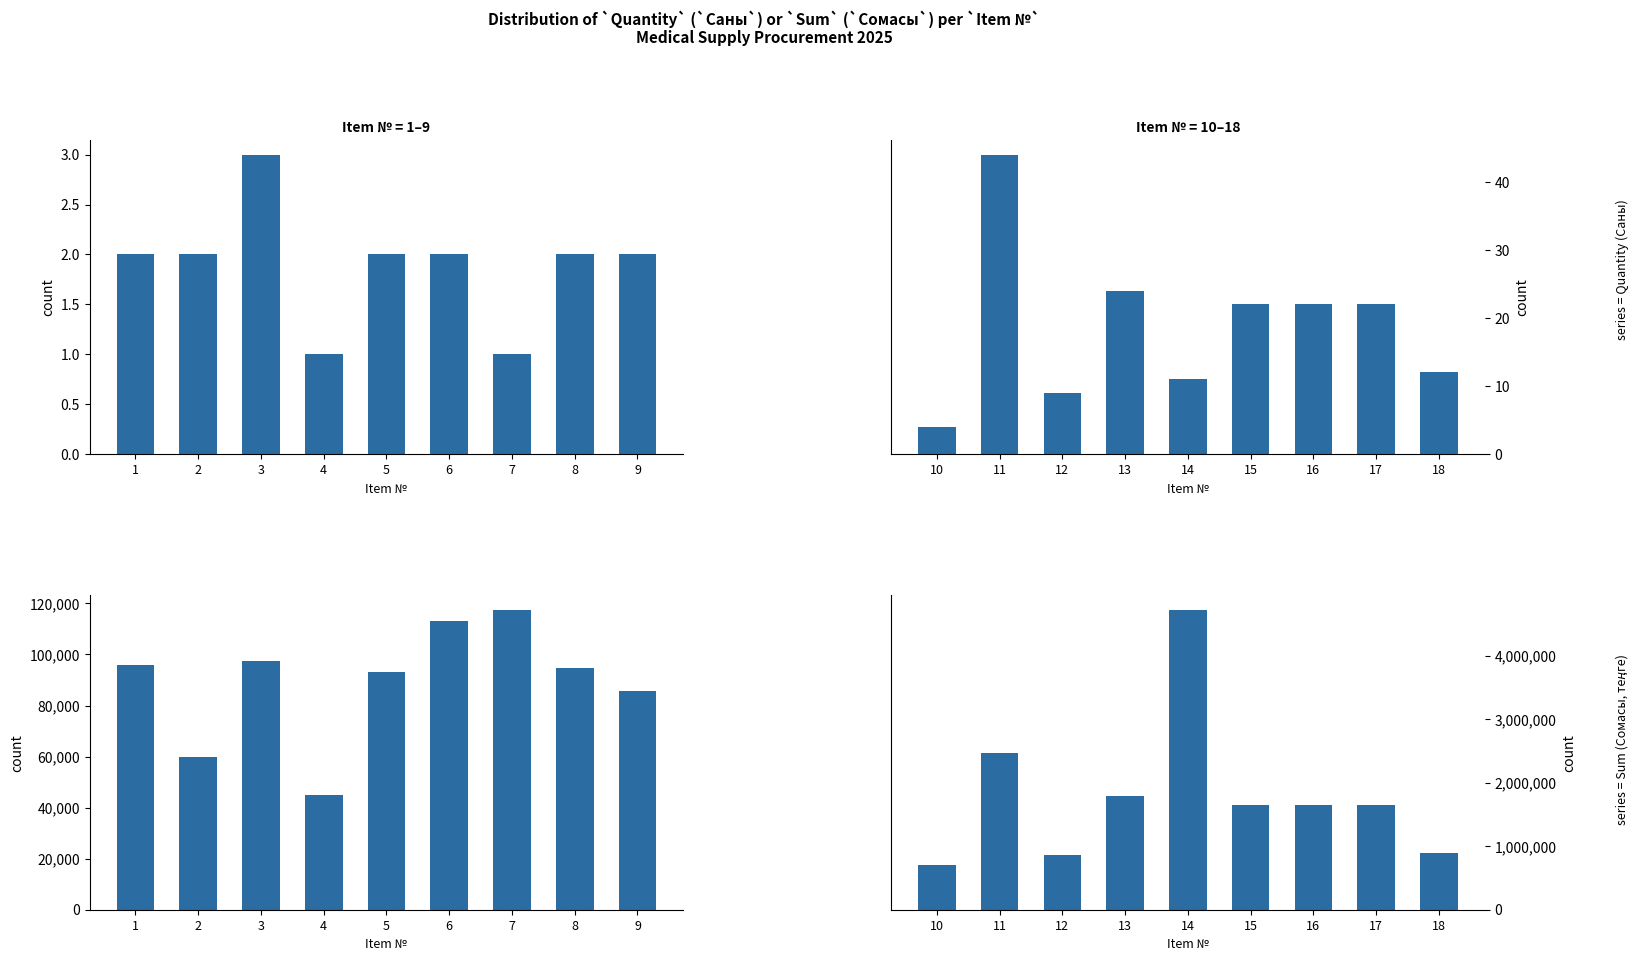

Count the number of data series in this chart.

2